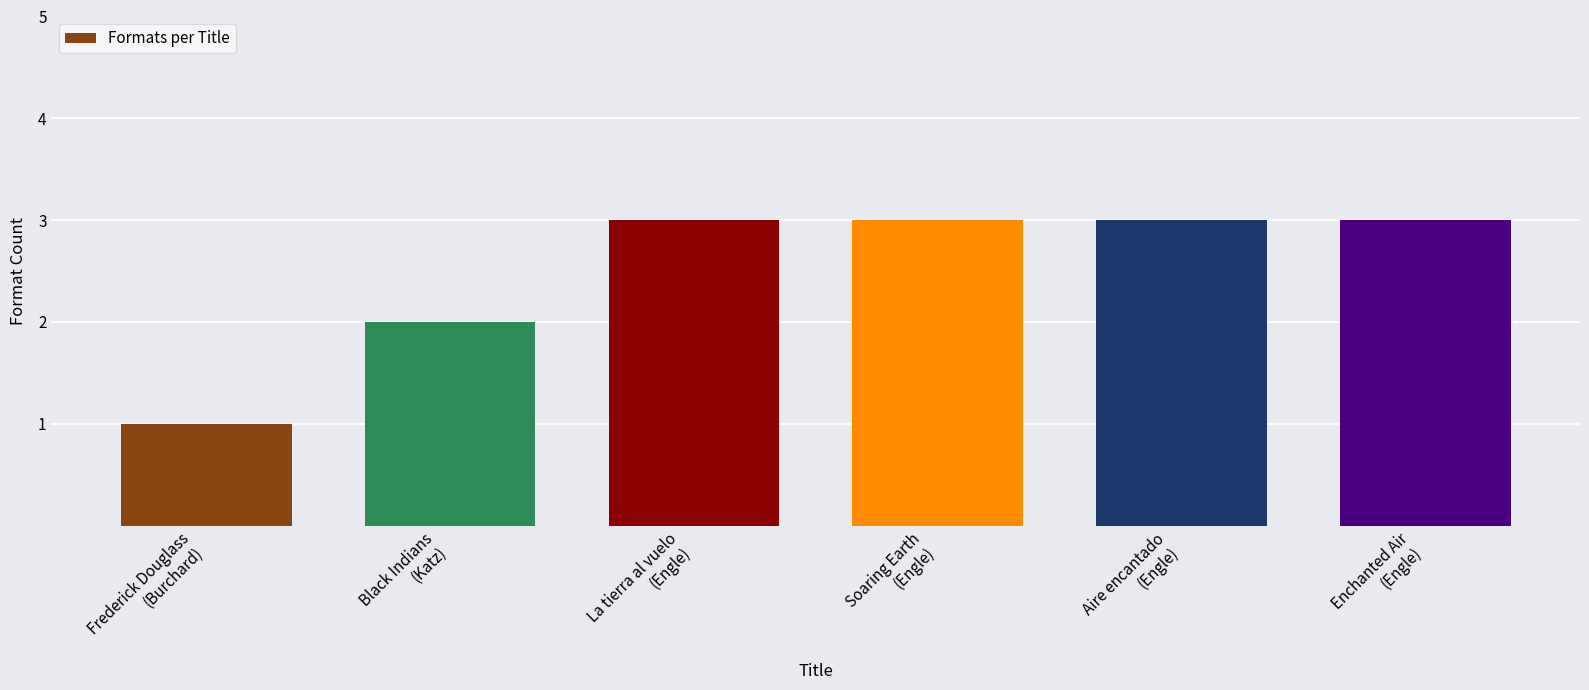

True or false: the data shows 1 at Soaring Earth
(Engle).

False